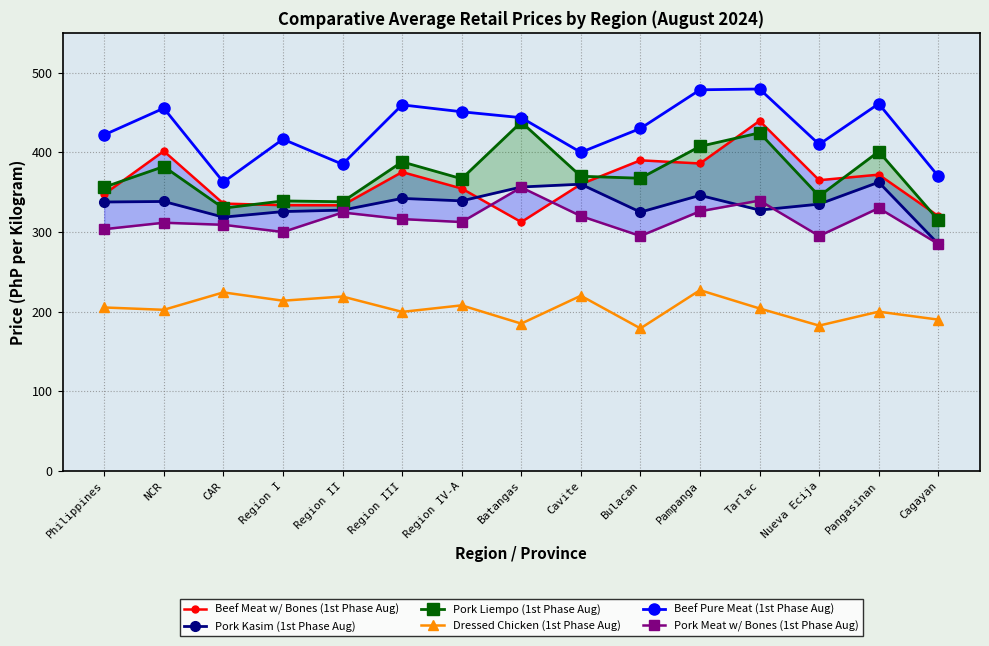

What is the value of the Dressed Chicken (1st Phase Aug) point at the 13th from the left?

182.5